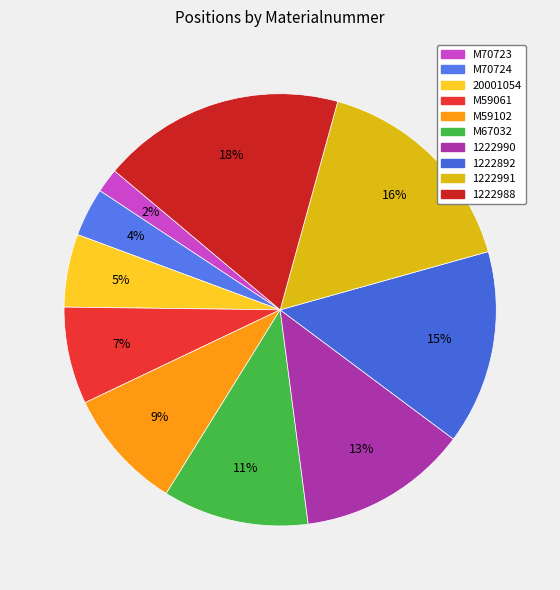

What is the largest slice in the pie chart?

1222988